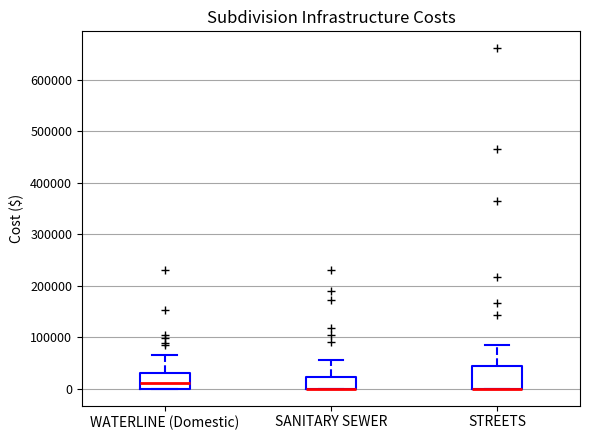

Which box is the tallest, from its lower edge to its upper edge?

STREETS